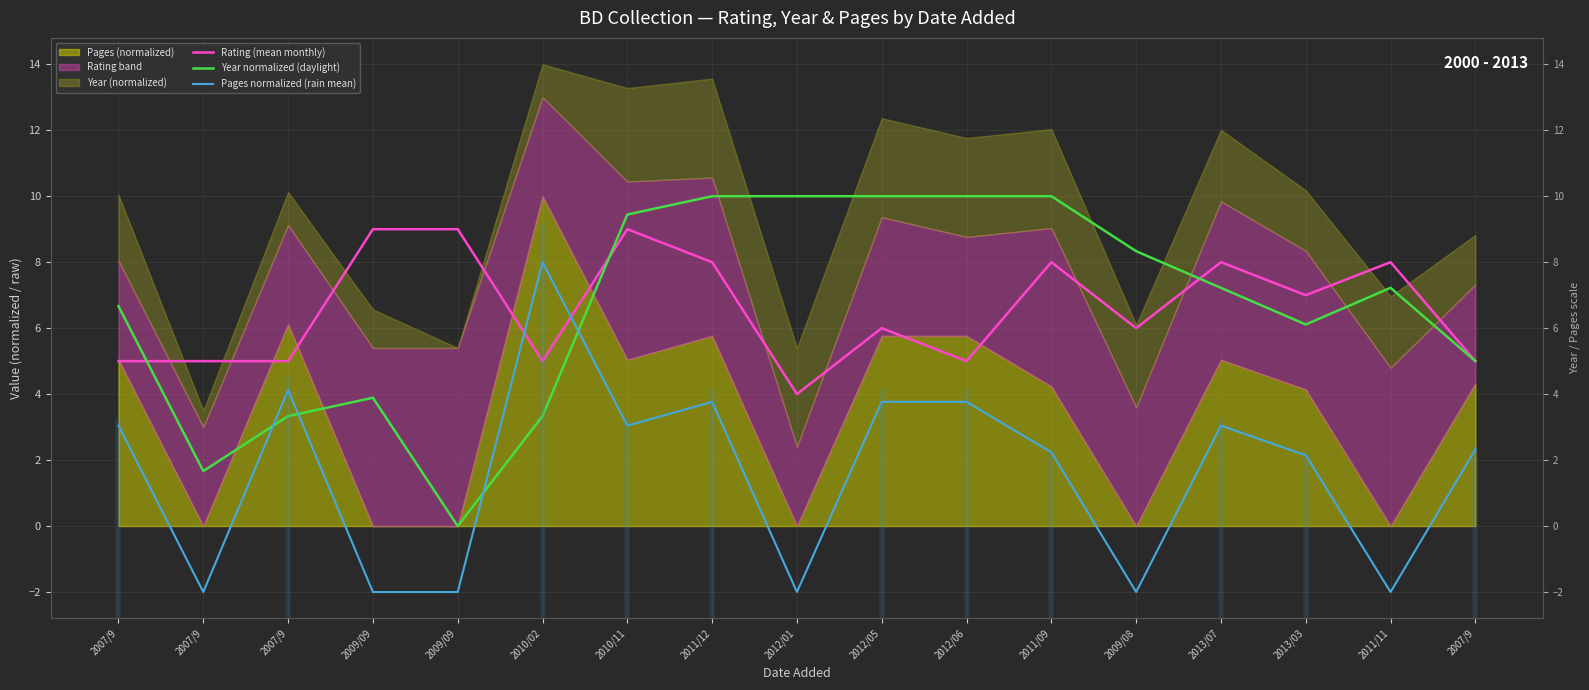

Reading left to right, list all the values displayed in this chart.

Rating (mean monthly): 5.0	5.0	5.0	9.0	9.0	5.0	9.0	8.0	4.0	6.0	5.0	8.0	6.0	8.0	7.0	8.0	5.0
Year normalized (daylight): 6.7	1.7	3.3	3.9	0.0	3.3	9.4	10.0	10.0	10.0	10.0	10.0	8.3	7.2	6.1	7.2	5.0
Pages normalized (rain mean): 3.0	-2.0	4.1	-2.0	-2.0	8.0	3.0	3.8	-2.0	3.8	3.8	2.2	-2.0	3.0	2.1	-2.0	2.3